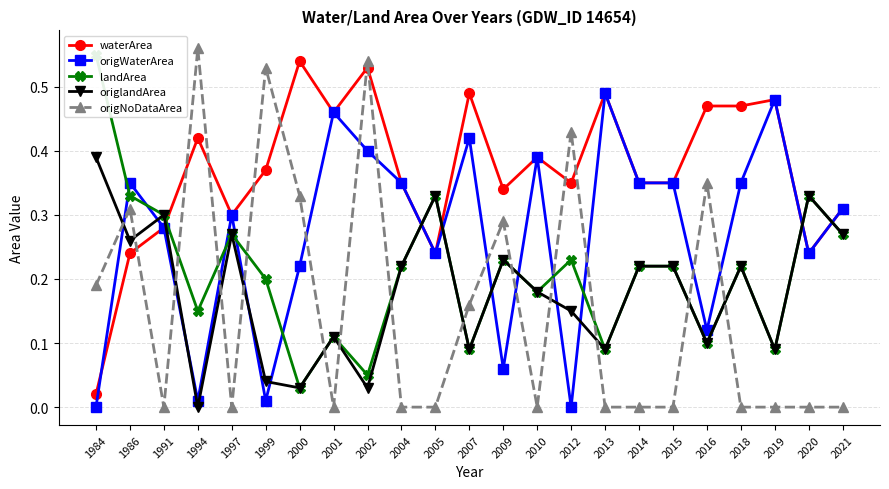

Which label corresponds to the smallest value in the chart?

1984